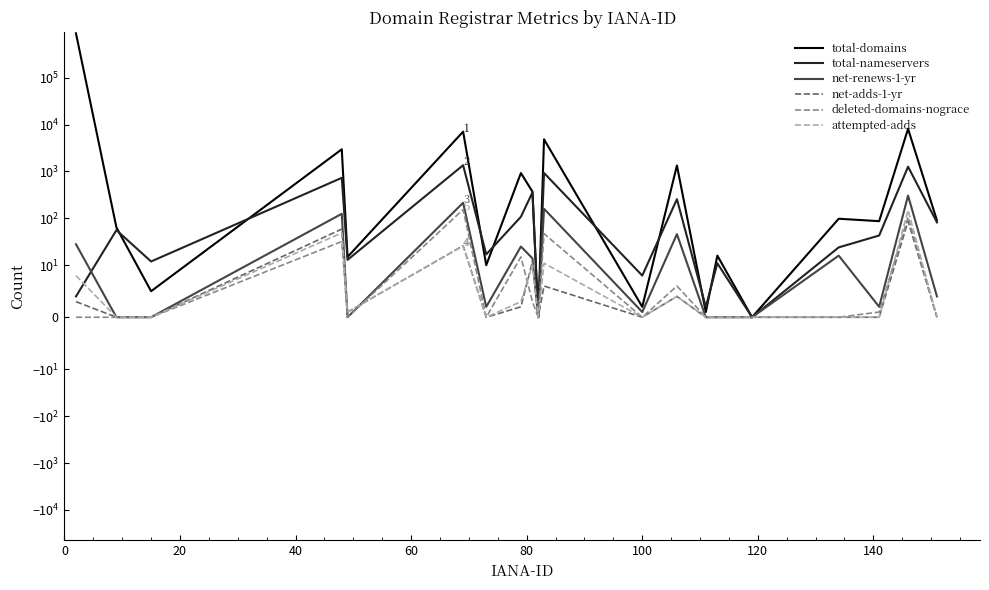

True or false: deleted-domains-nograce and net-renews-1-yr cross at least once.

False